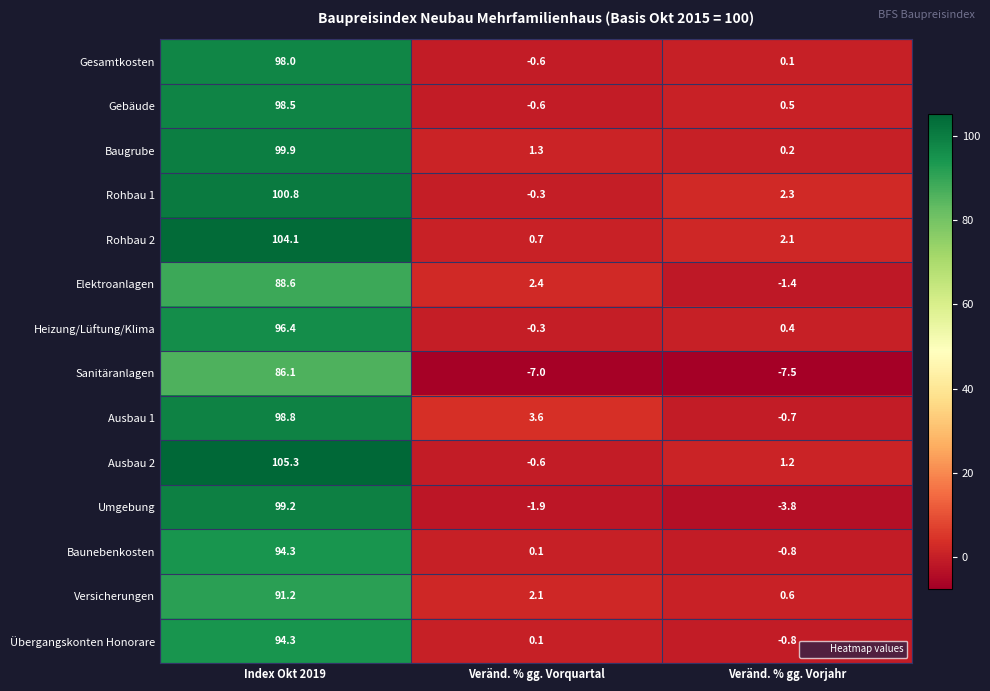

What is the difference between the second highest and minimum values in the Rohbau 2 series?

1.4